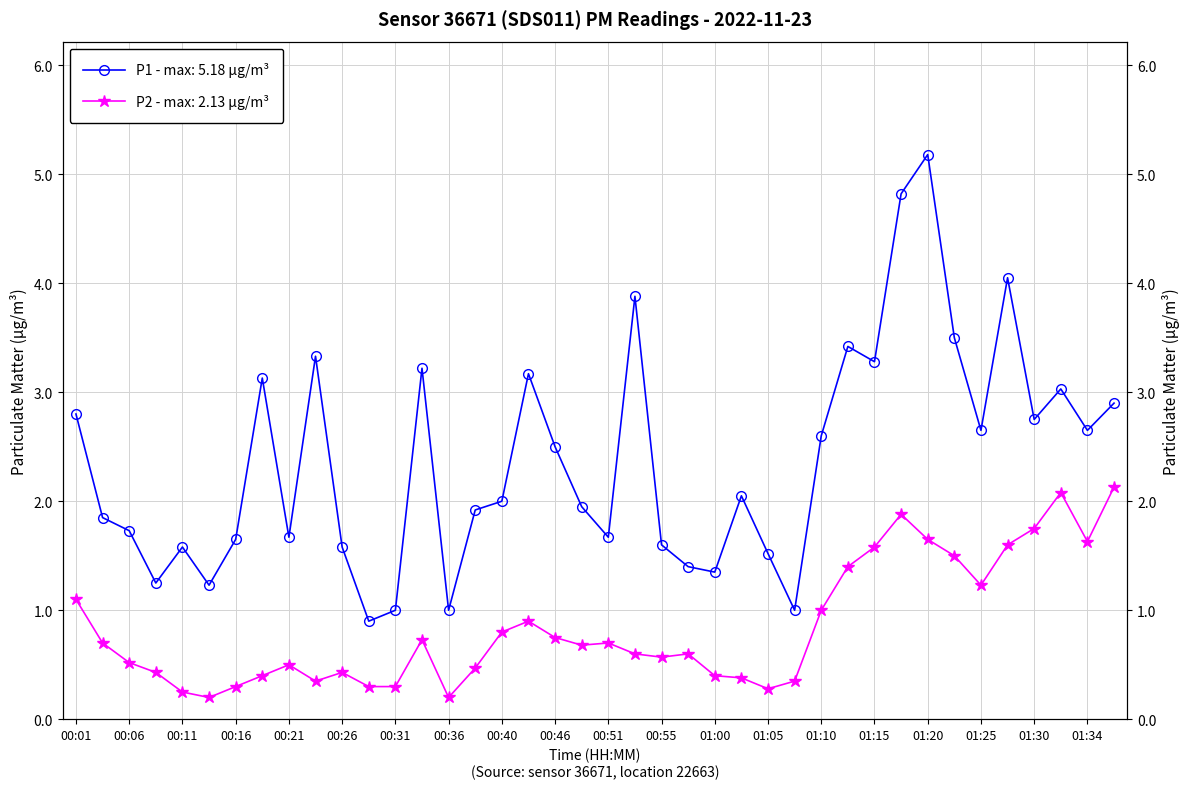

Which has a higher value, 01:17 or 00:36?

01:17